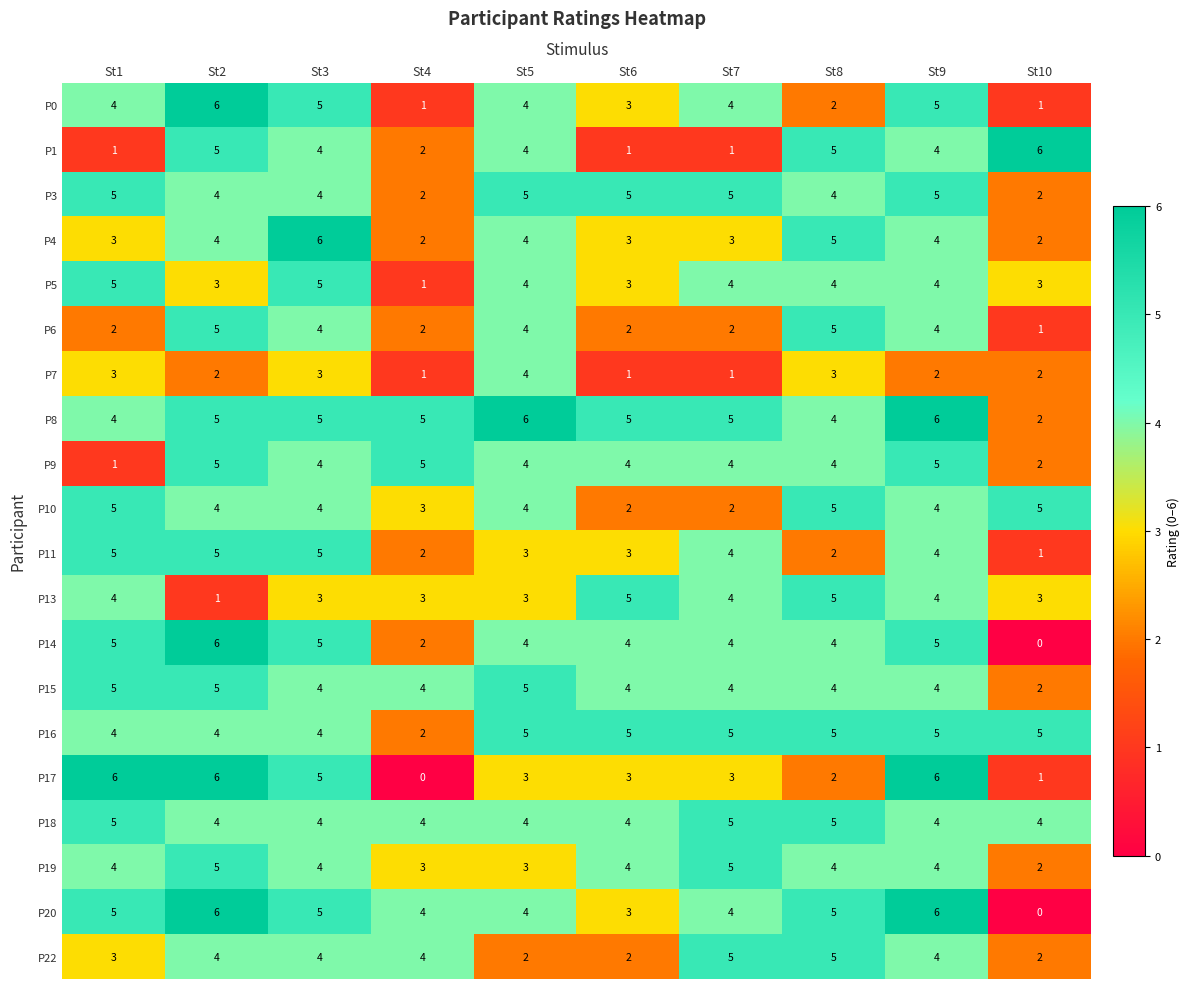

What is the average value of the P10 series?

4